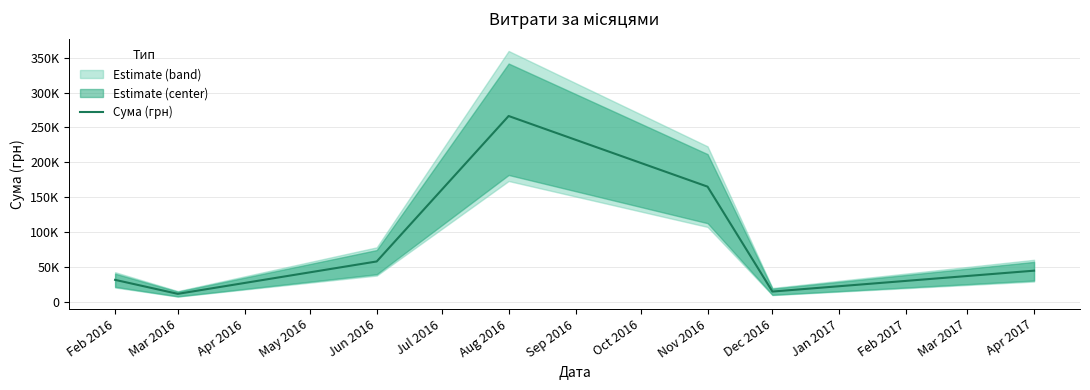

At which category does the data reach its first local valley?

Mar 2016